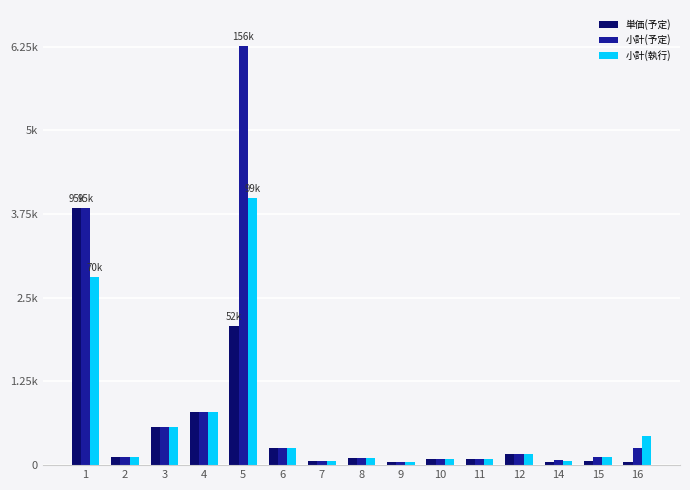

Reading left to right, extract all data points from this chart.

単価(予定): 95890	3000	14400	20000	52140	6413	1430	2486	1320	2420	2420	4180	989	1529	1309
小計(予定): 95890	3000	14400	20000	156420	6413	1430	2486	1320	2420	2420	4180	1978	3058	6545
小計(執行): 70390	3000	14400	20000	99600	6413	1430	2486	1320	2420	2420	4180	1642	3058	10945